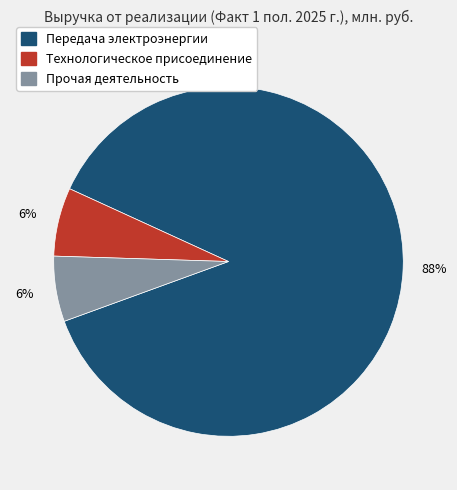

Is there a majority slice in this chart?

Yes